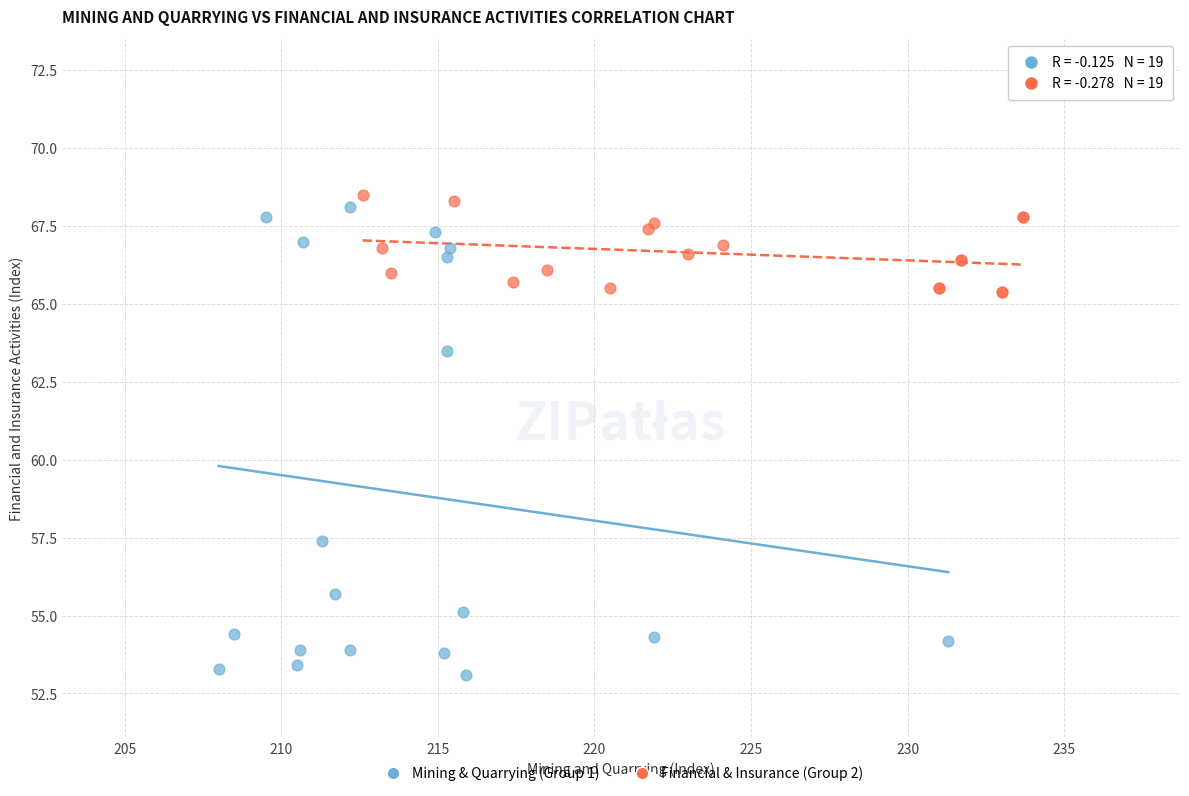

Which series has the widest spread of Y values?

Mining & Quarrying (Group 1)